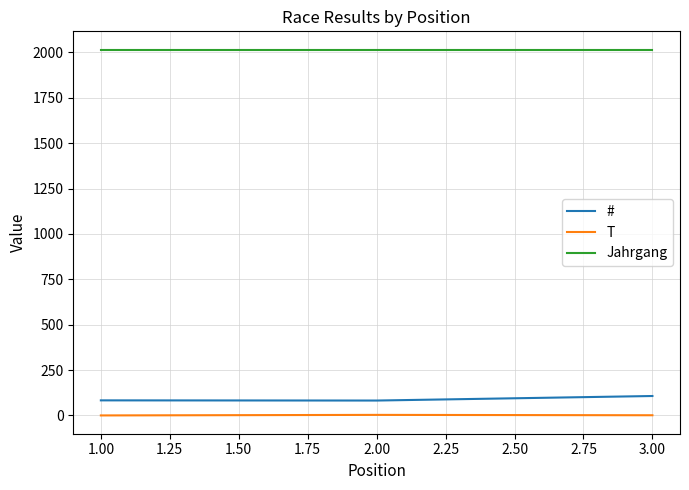

What is the lowest value of the # series?

82